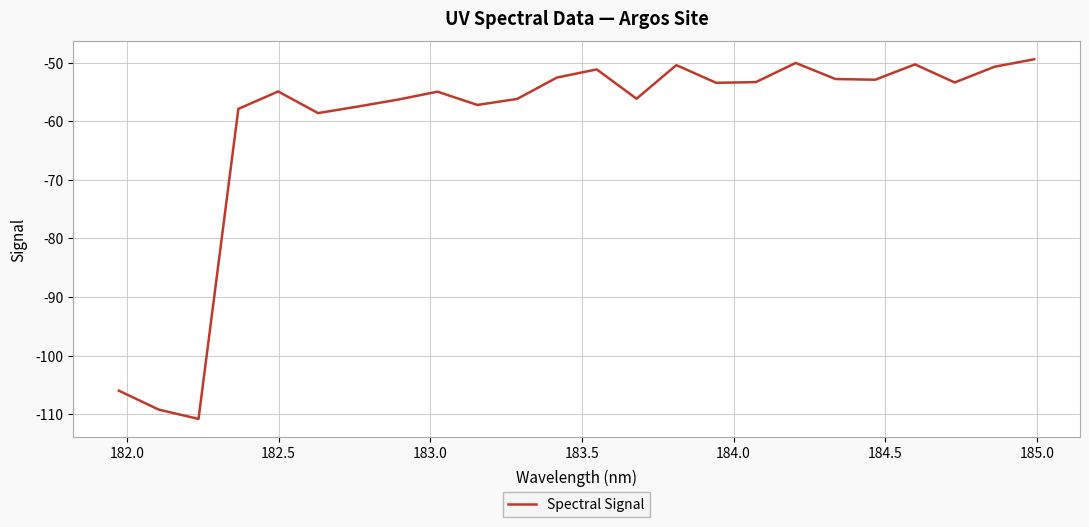

What is the difference between the maximum and minimum values?

61.4